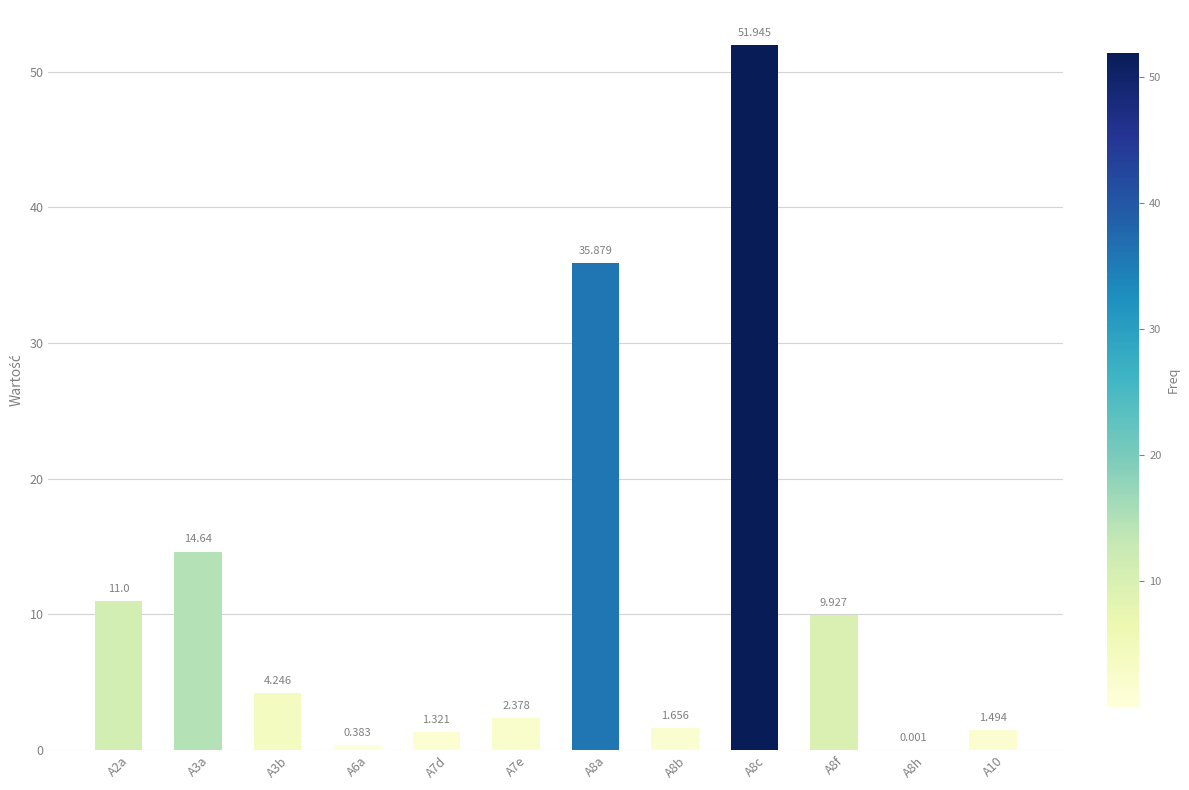

What is the greatest value displayed?

51.9